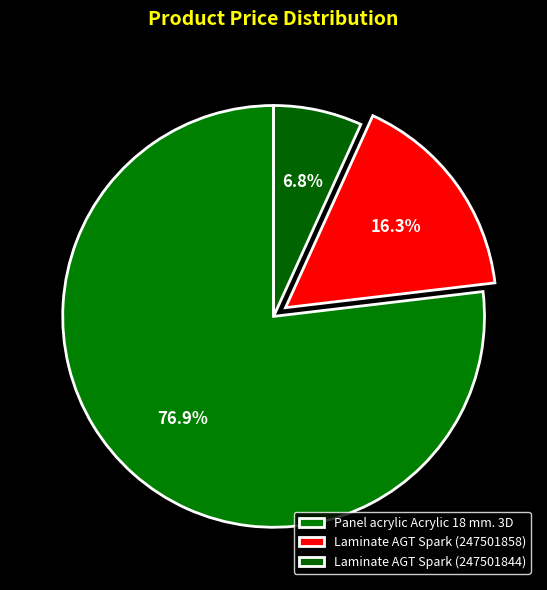

Which has a higher value, Panel acrylic Acrylic 18 mm. 3D or Laminate AGT Spark (247501858)?

Panel acrylic Acrylic 18 mm. 3D